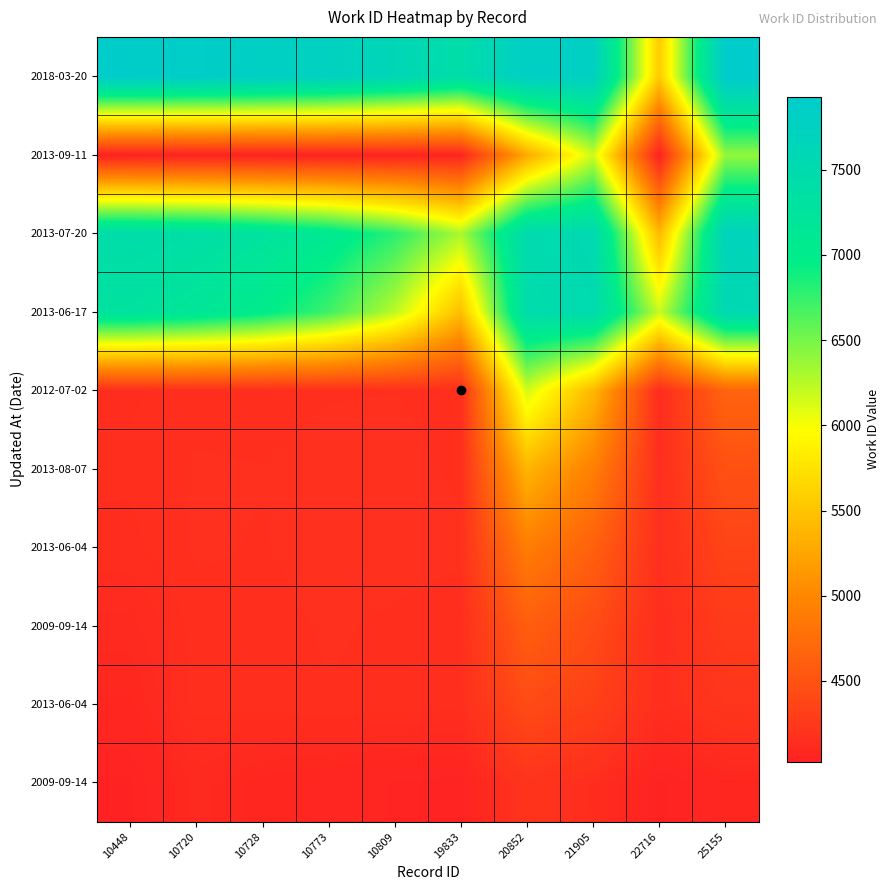

What is the greatest value displayed?

7929.0